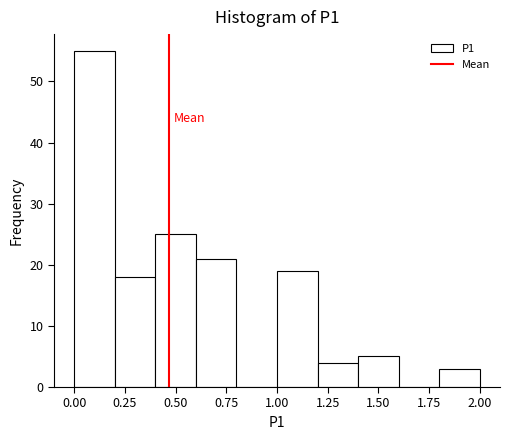

Which range on the x-axis has the tallest bar?

0.0 to 0.2